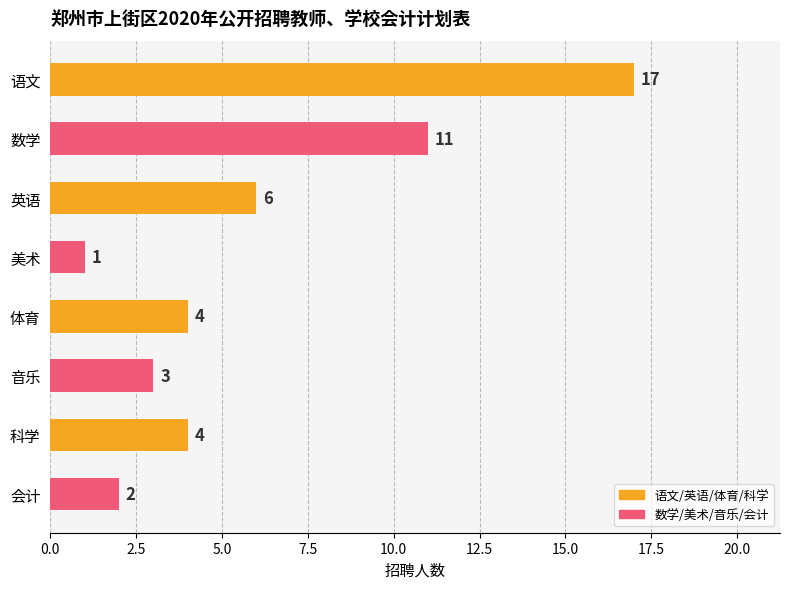

Between 英语 and 体育, which is larger?

英语